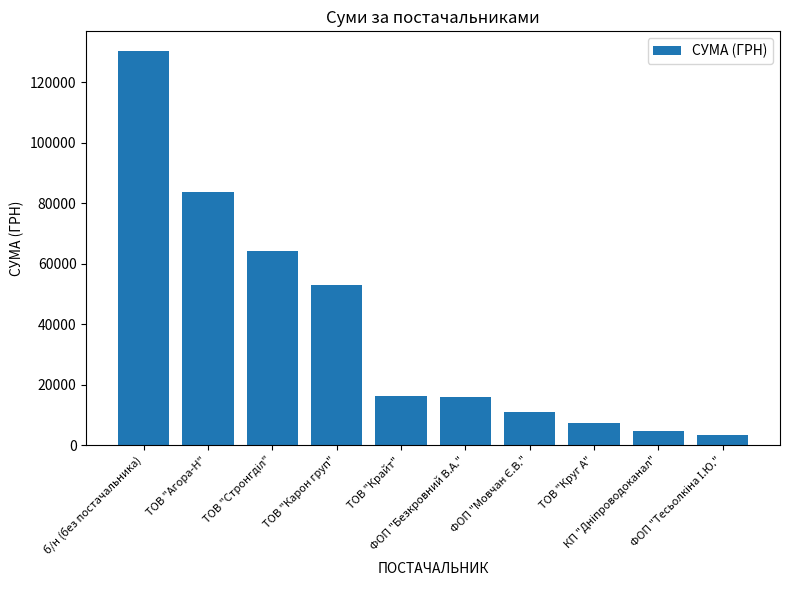

What is the value of the 6th bar from the left?

15849.4